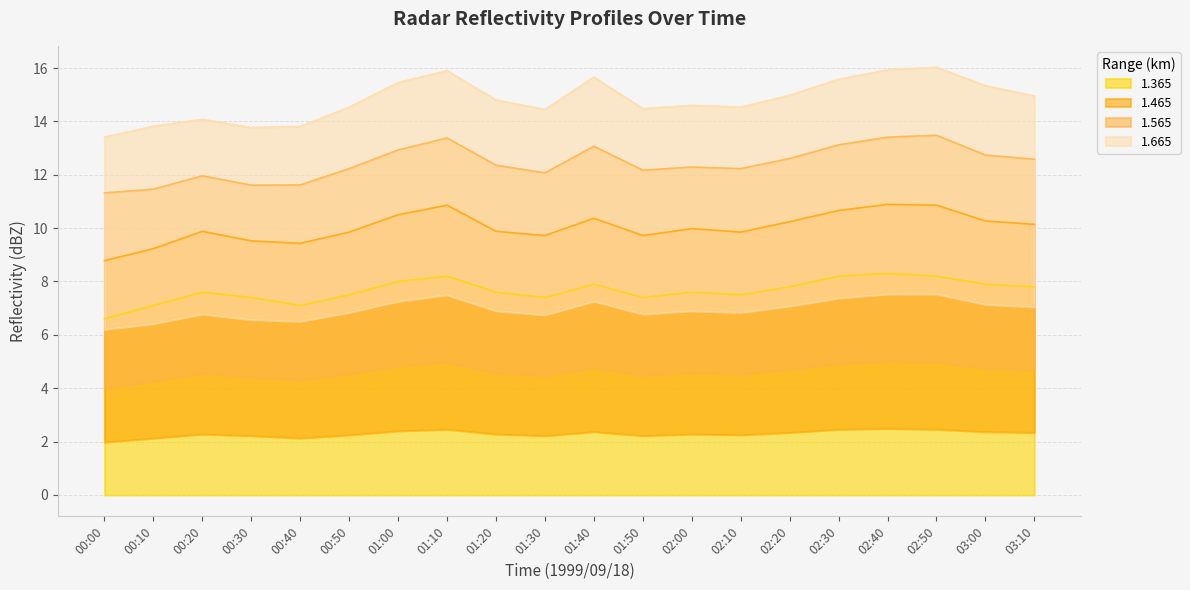

What is the sum of the 1.565 values at 01:30 and 00:10?

23.5